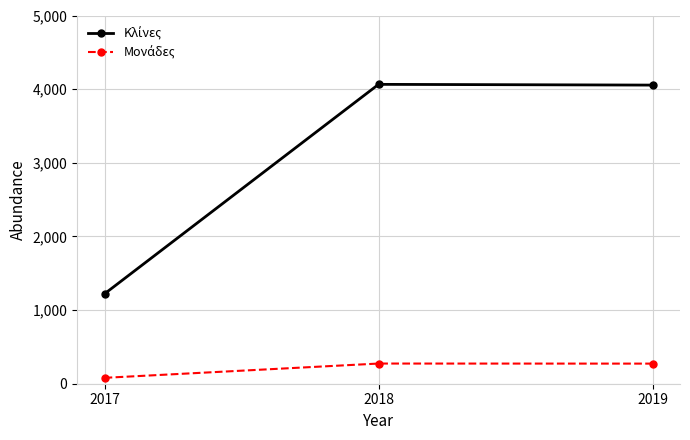

What is the greatest value displayed?

4065